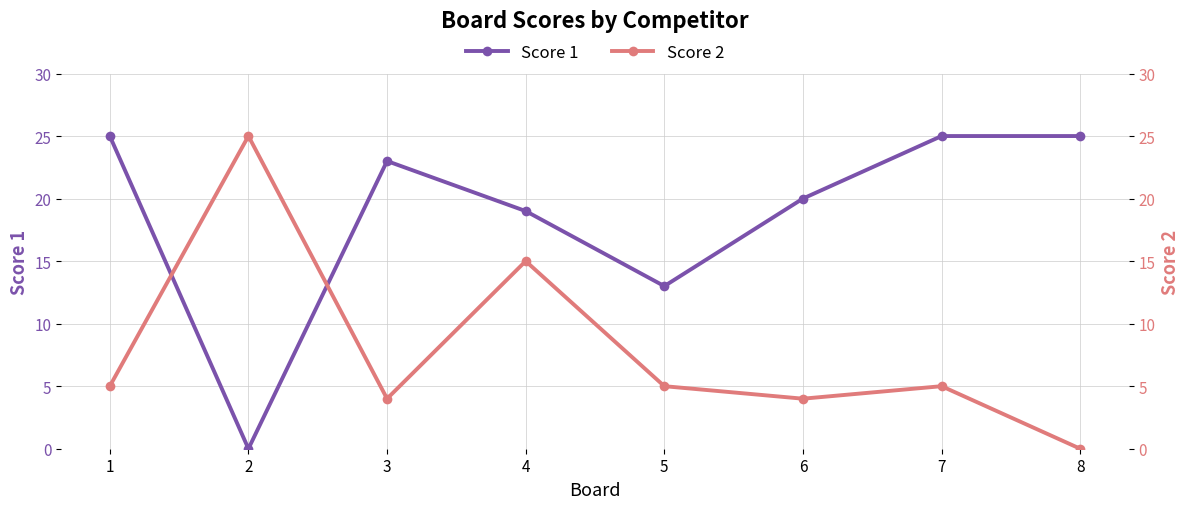

True or false: Score 2 and Score 1 cross at least once.

True